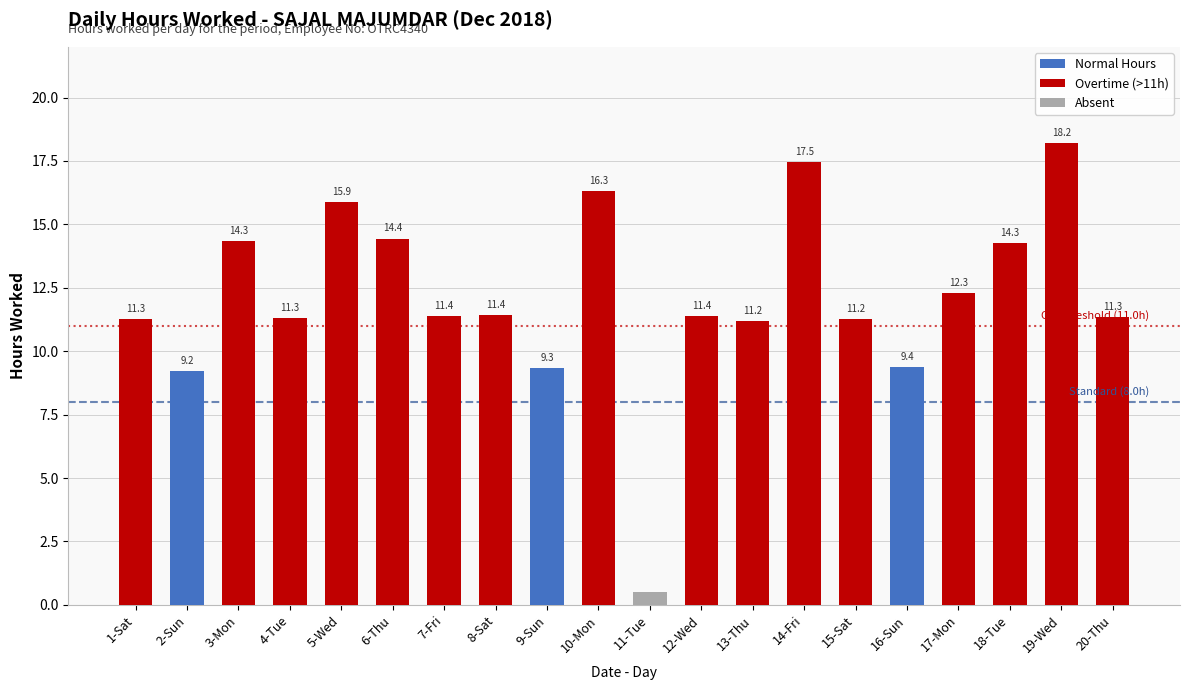

What is the change in value from 6-Thu to 8-Sat?

-3.0